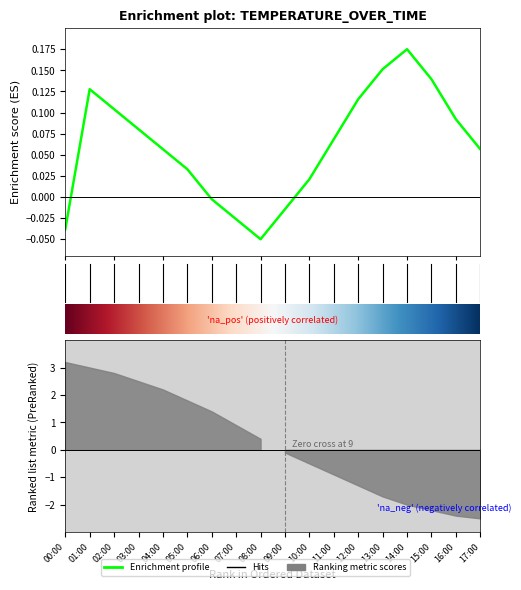

Does the chart display data point markers on the line(s)?

No